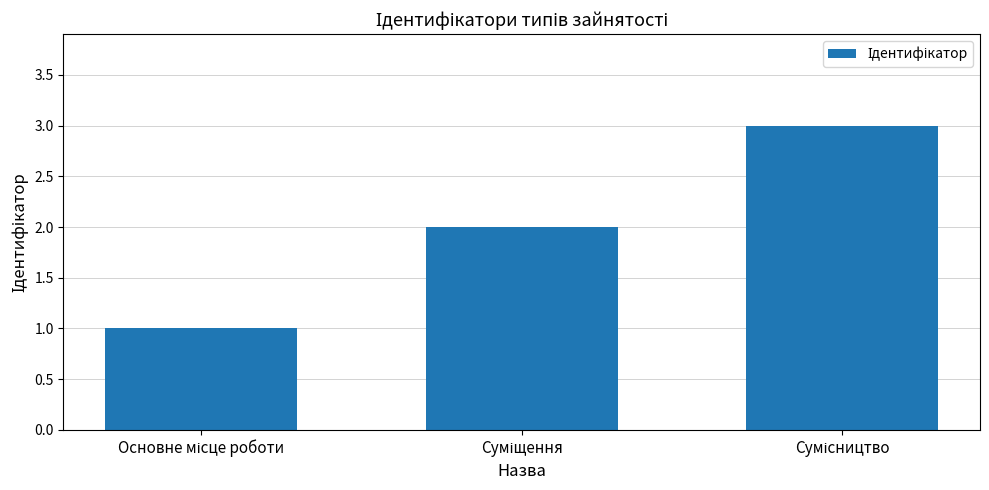

Count the values in the range 1 to 3.

3